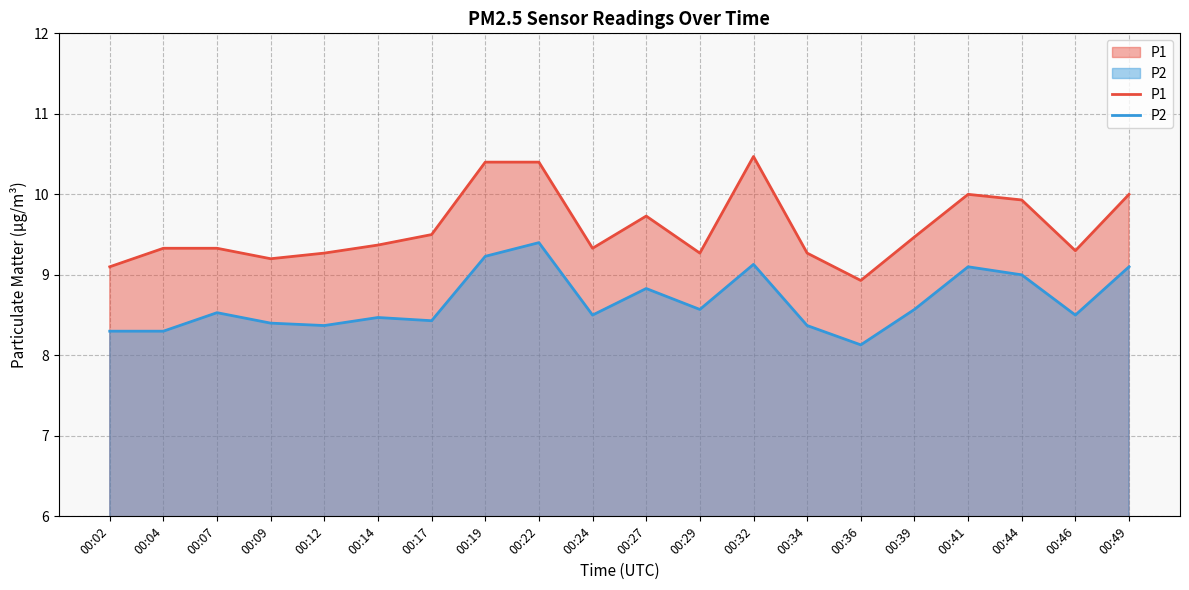

At which category does P1 reach its first local peak?

00:27